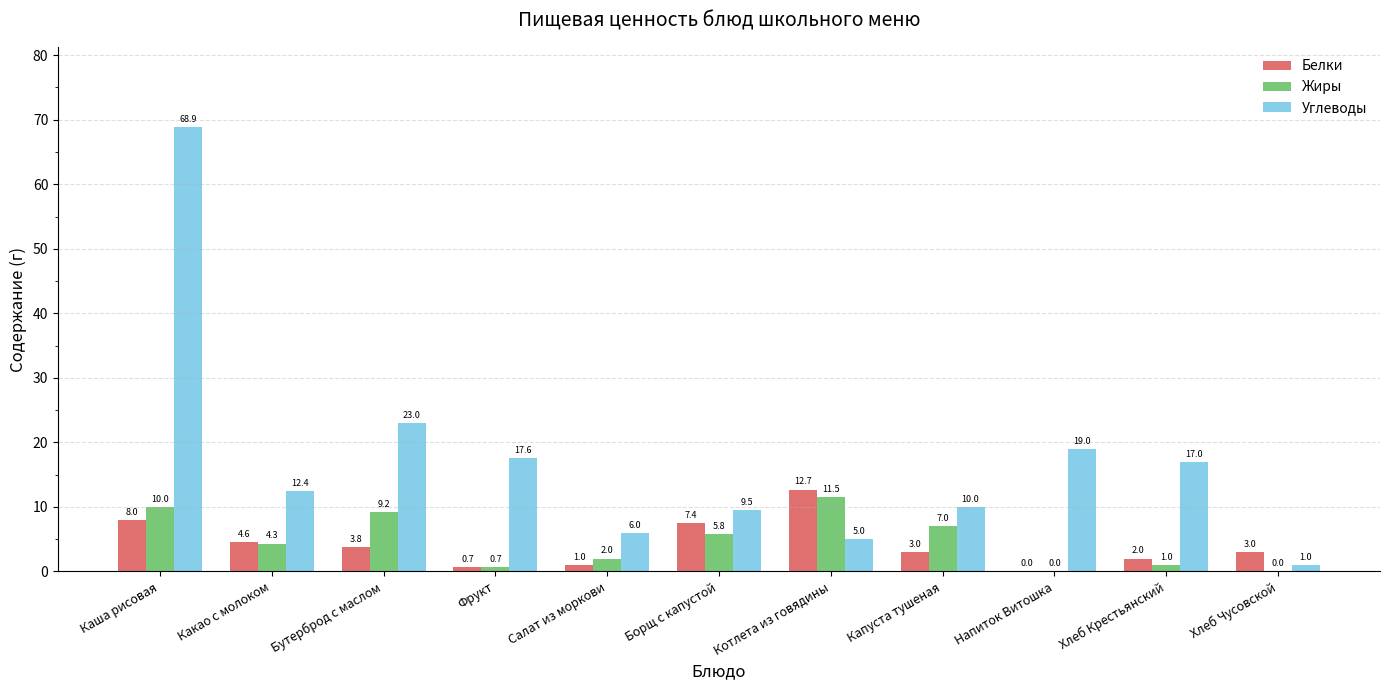

What is the total value across all series at Напиток Витошка?

19.0